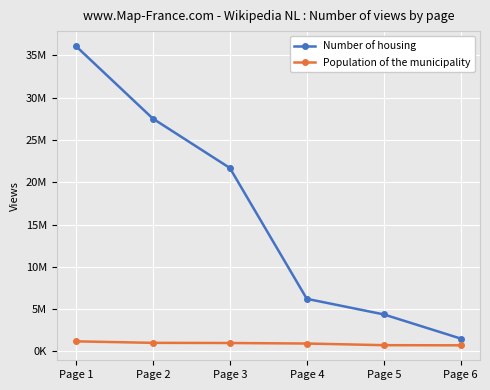

True or false: Population of the municipality has more than 2 interior local peaks.

False